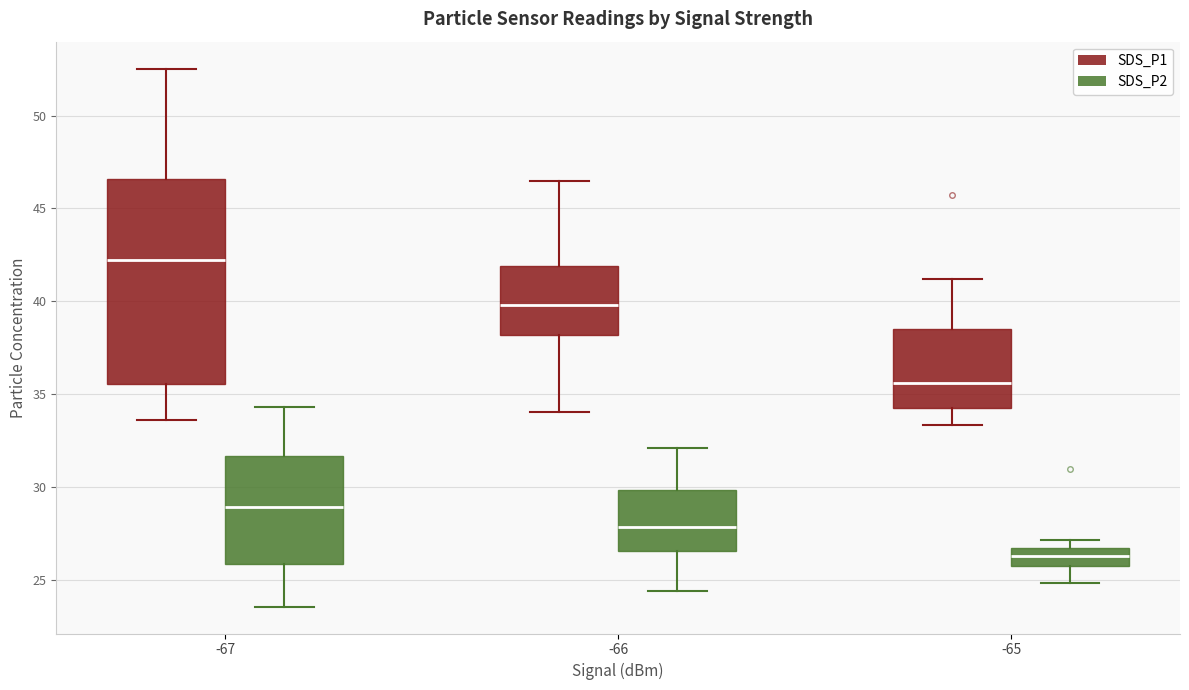

Which box's median line is the lowest?

-65 (SDS_P2)